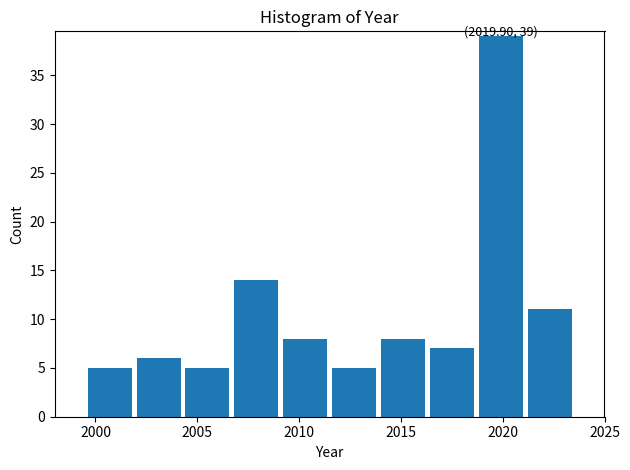

Which range on the x-axis has the tallest bar?

2018.7 to 2021.1